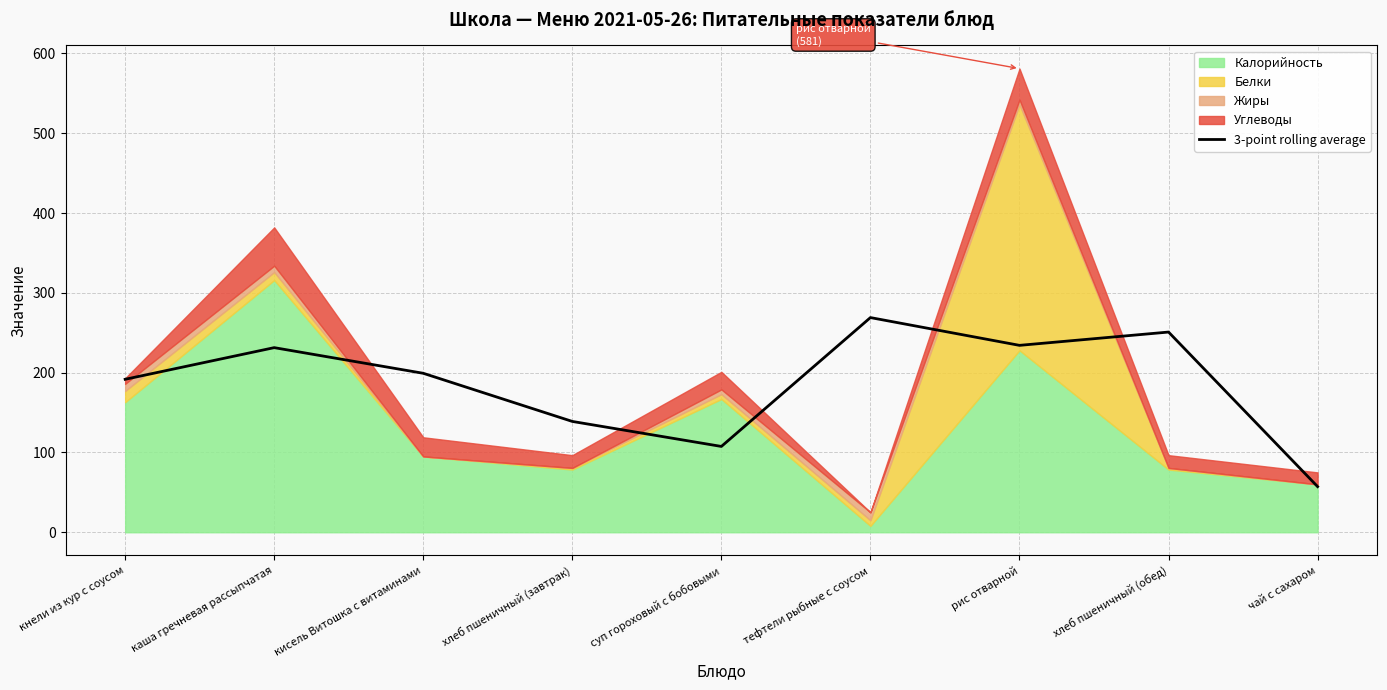

Is it true that 3-point rolling average equals 79.1 at кнели из кур с соусом?

False